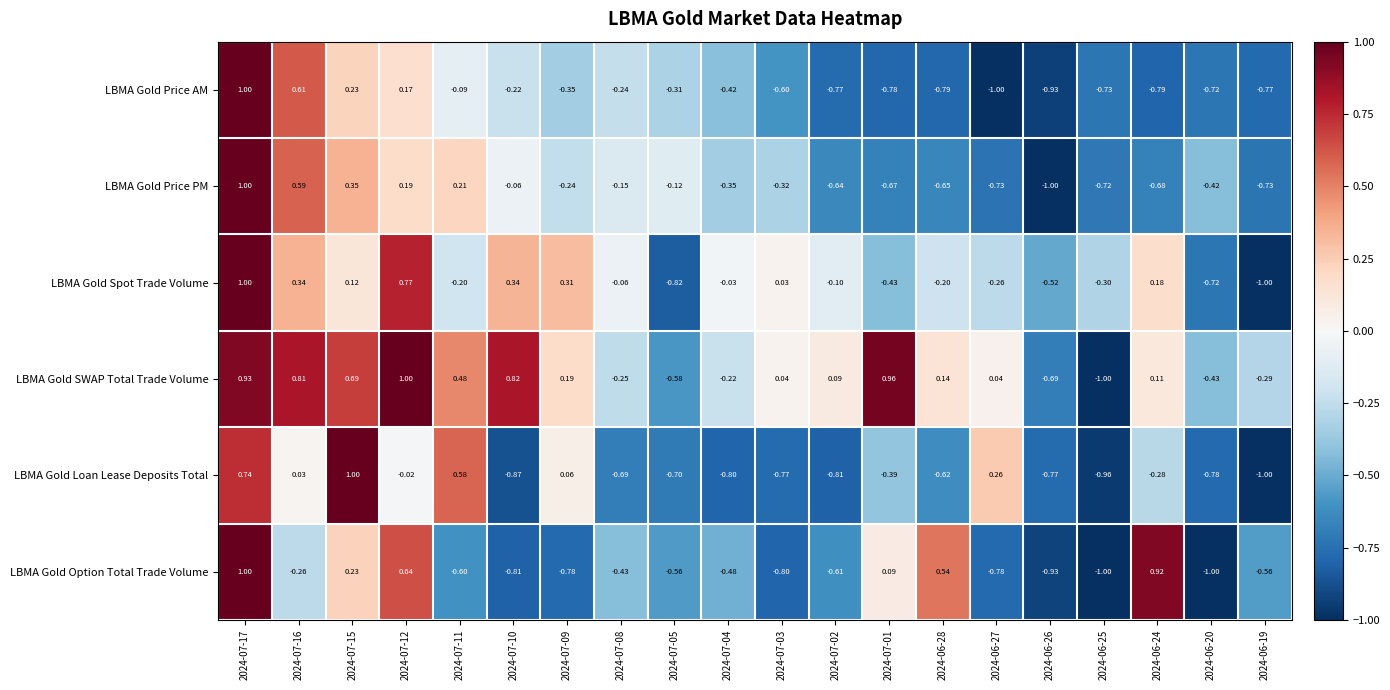

At 2024-07-02, list the series in order from smallest to largest.

LBMA Gold Loan Lease Deposits Total, LBMA Gold Price AM, LBMA Gold Price PM, LBMA Gold Option Total Trade Volume, LBMA Gold Spot Trade Volume, LBMA Gold SWAP Total Trade Volume